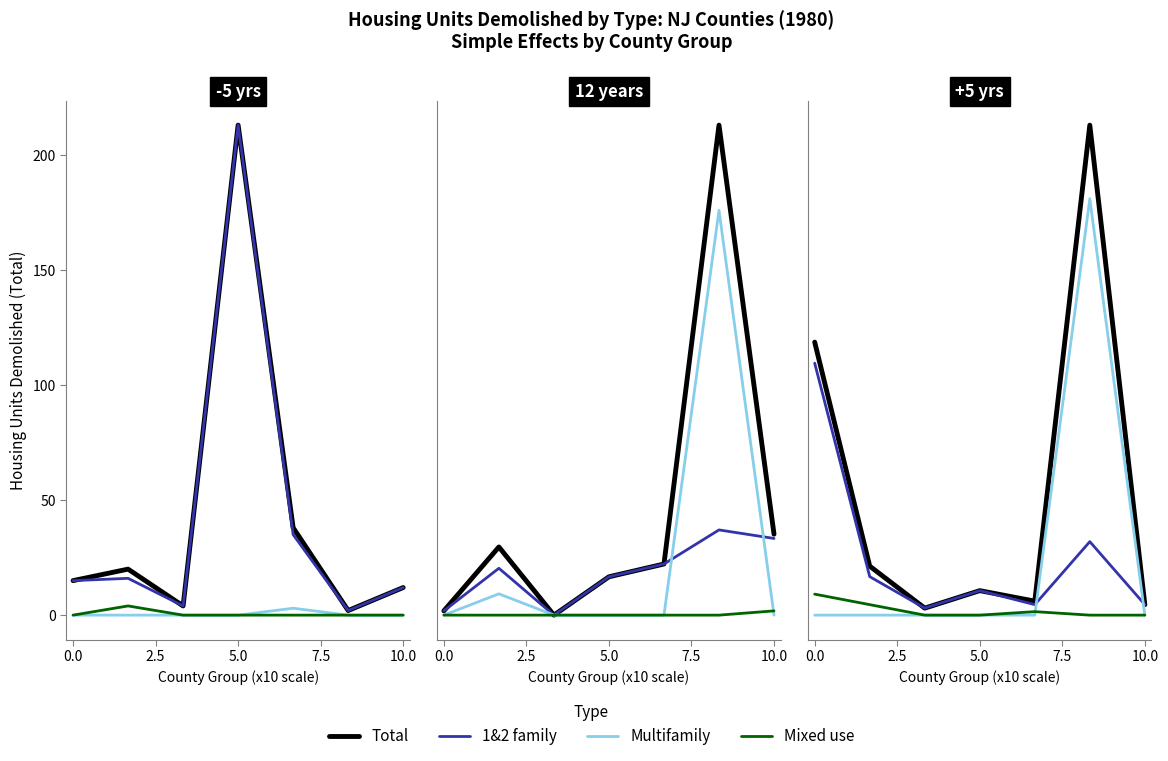

True or false: Total and Multifamily intersect in this chart.

False